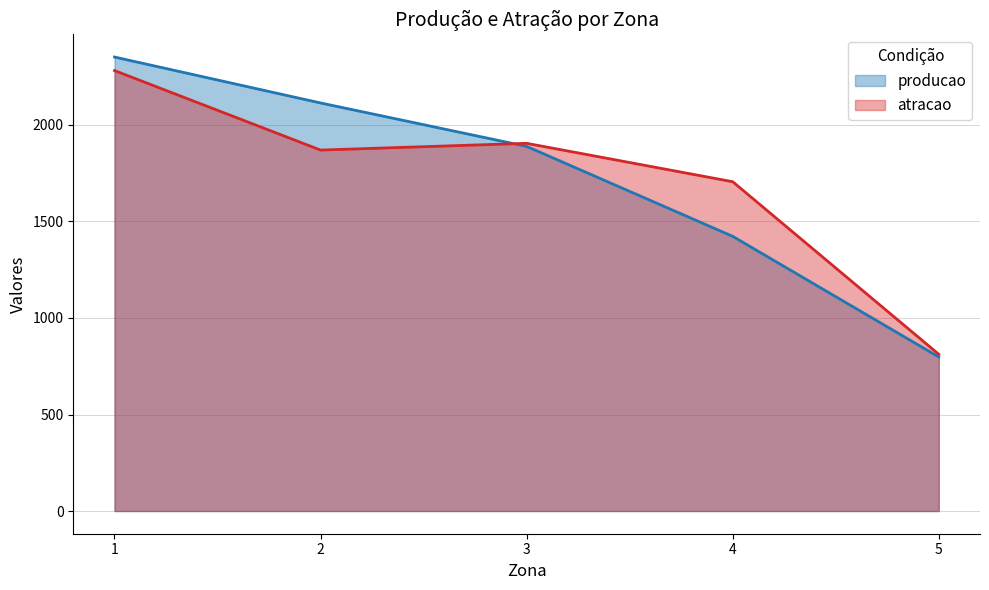

At which category is the sum across all series the highest?

1